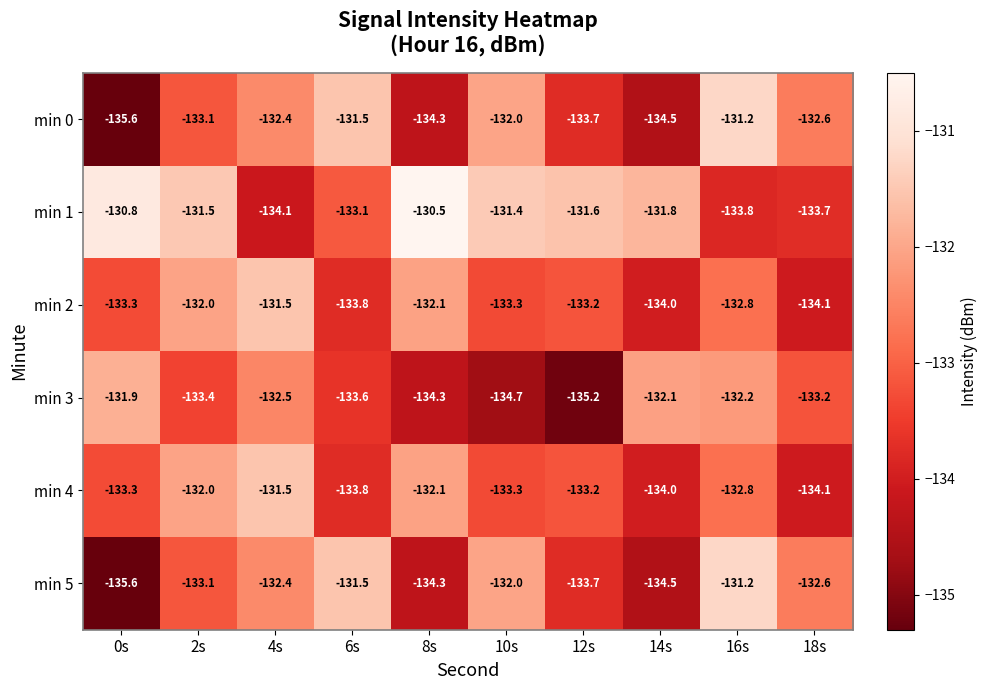

What is the maximum value for min 5?

-131.2